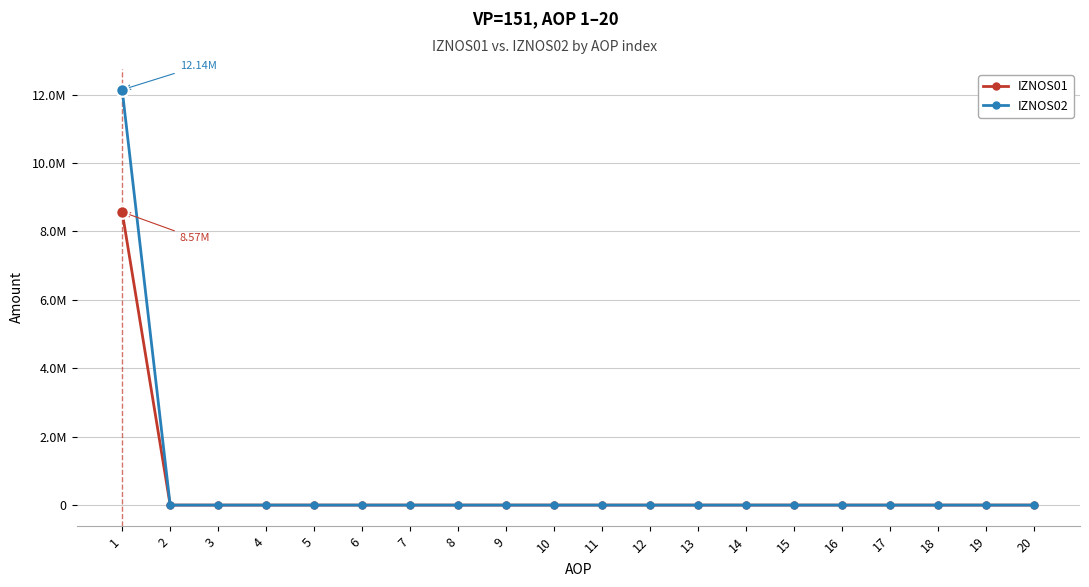

Is this an area chart (filled region under the line)?

No